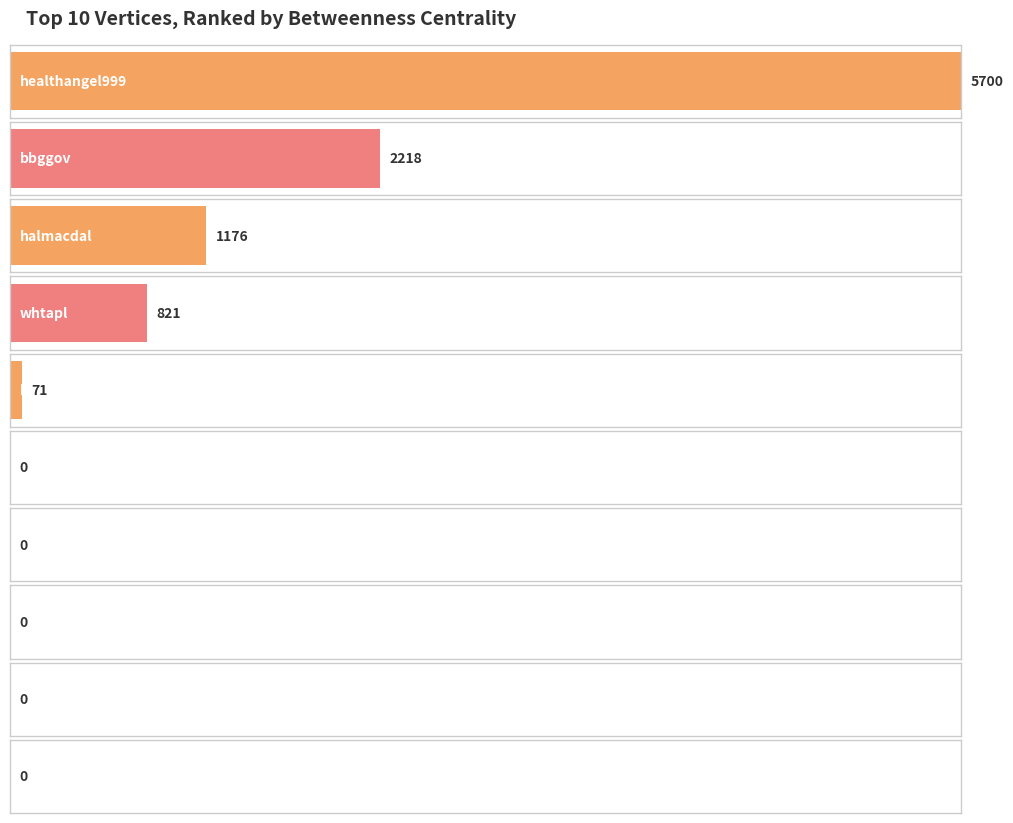

Rank the categories by value from lowest to highest.

uspresstracker, bradkimberly, rachelsmolkin, pekingmike, bequelin, blowtorch_bob, whtapl, halmacdal, bbggov, healthangel999